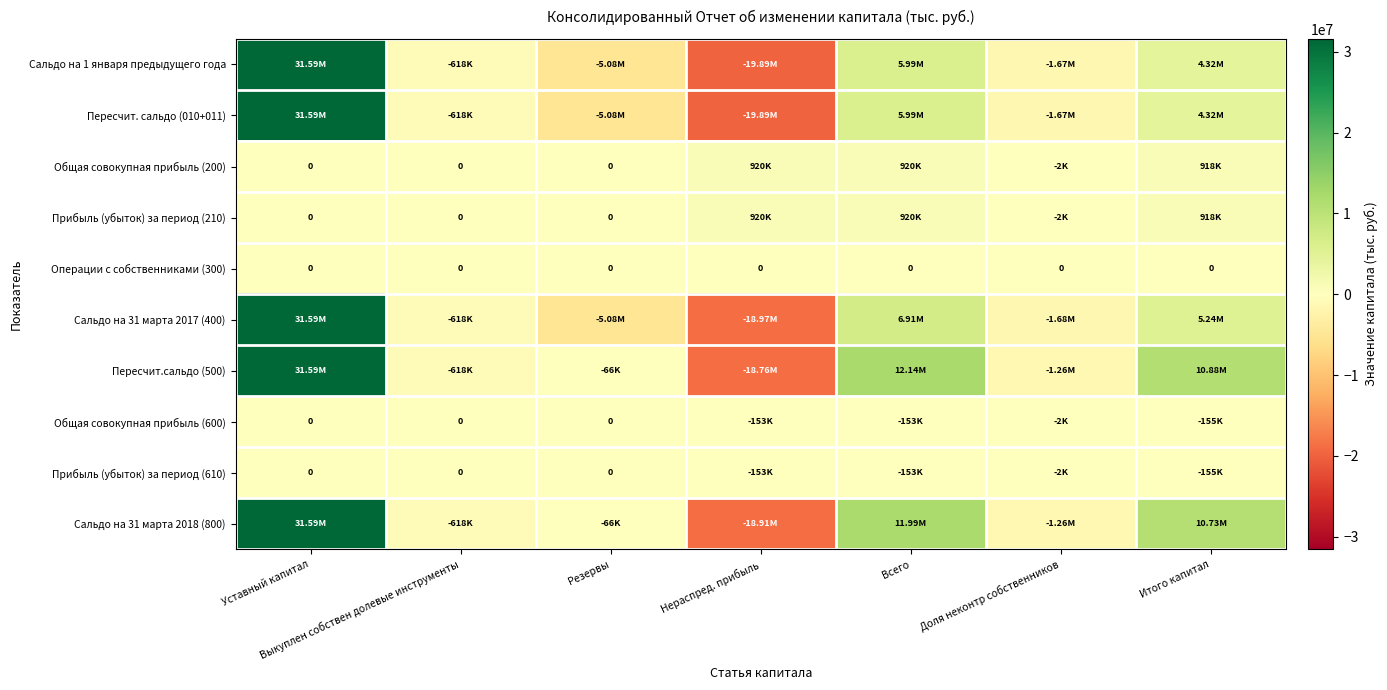

What is the highest value of the Сальдо на 1 января предыдущего года series?

31585624